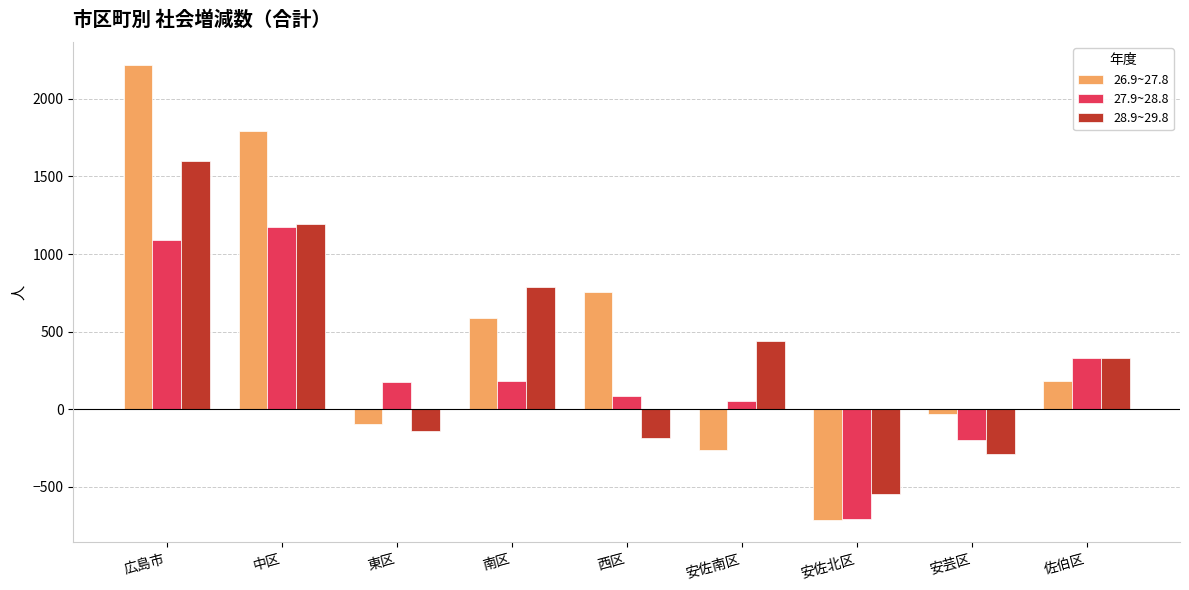

What value does the 27.9~28.8 series have at 安芸区?

-200